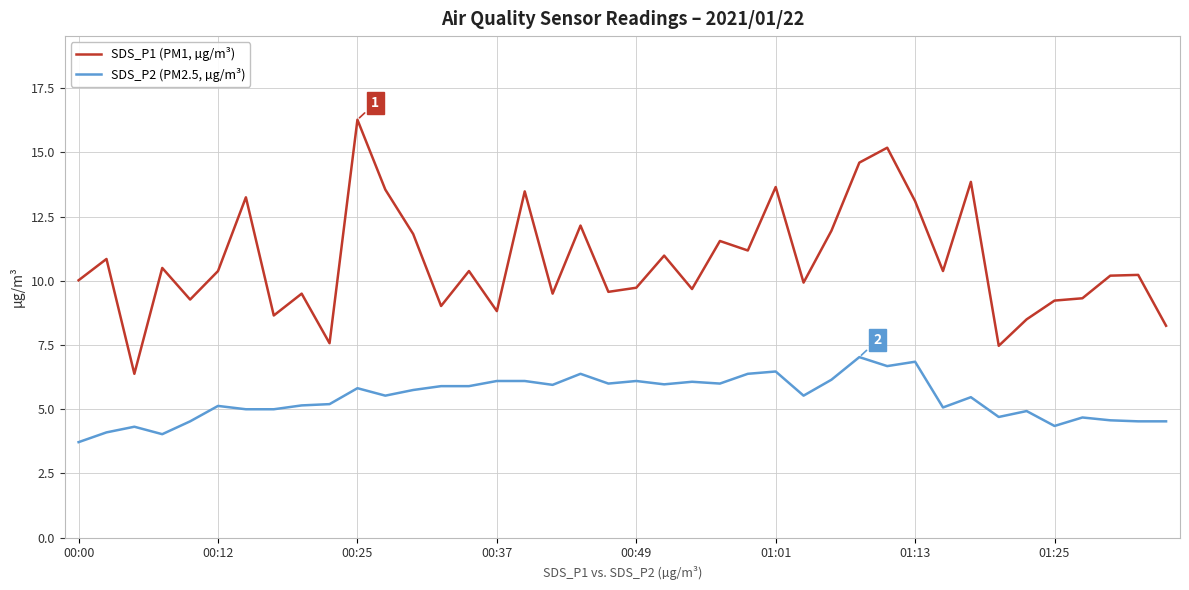

What is the maximum value for SDS_P1 (PM1, µg/m³)?

16.3